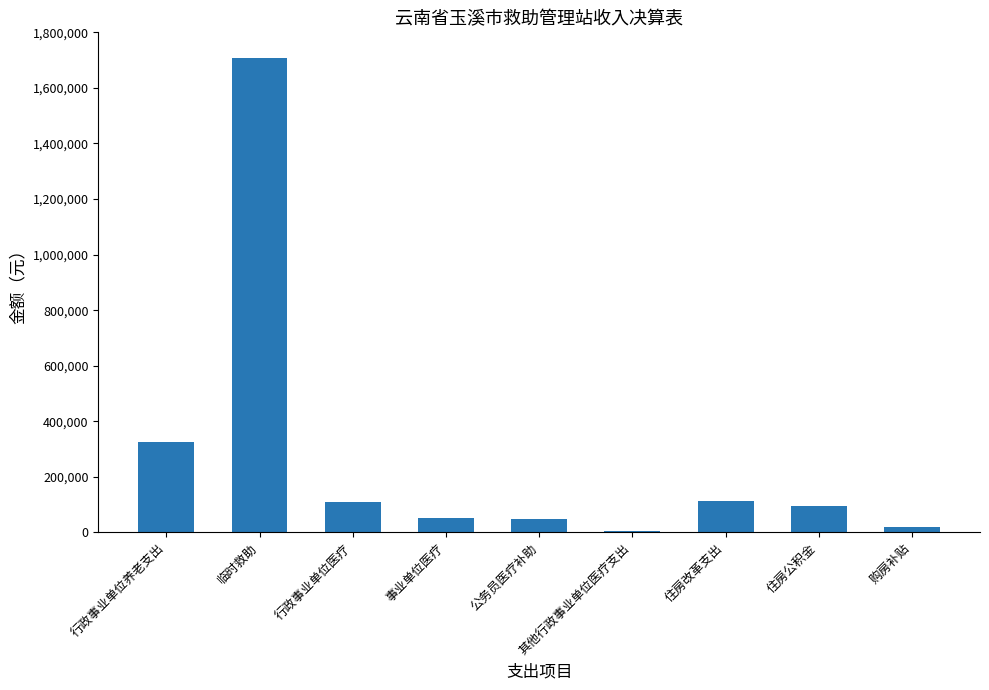

What is the value of the 4th bar from the left?

53084.7